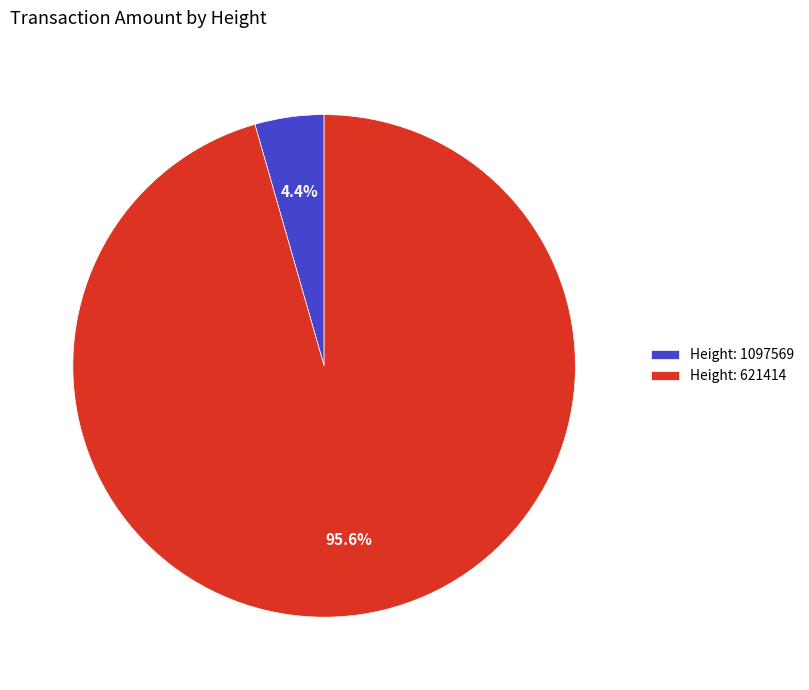

Which has a higher value, Height: 621414 or Height: 1097569?

Height: 621414